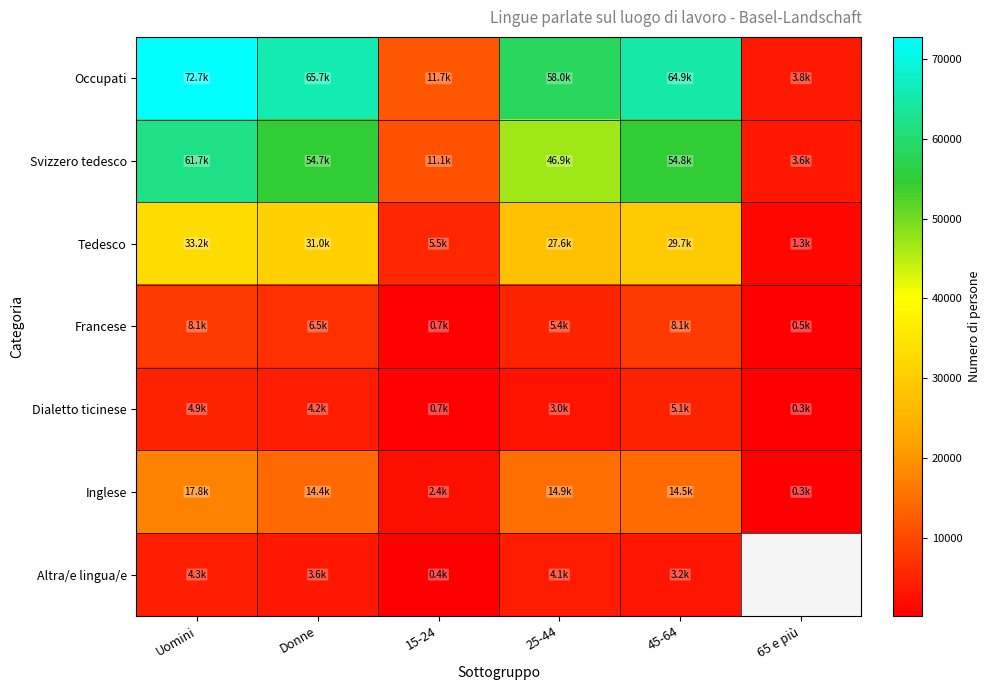

Which series has the largest range (max minus min)?

Occupati